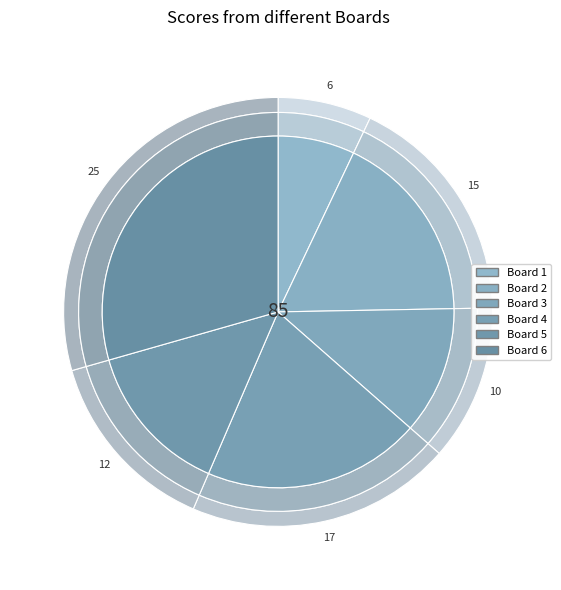

Rank the categories by value from lowest to highest.

Board 1, Board 3, Board 5, Board 2, Board 4, Board 6